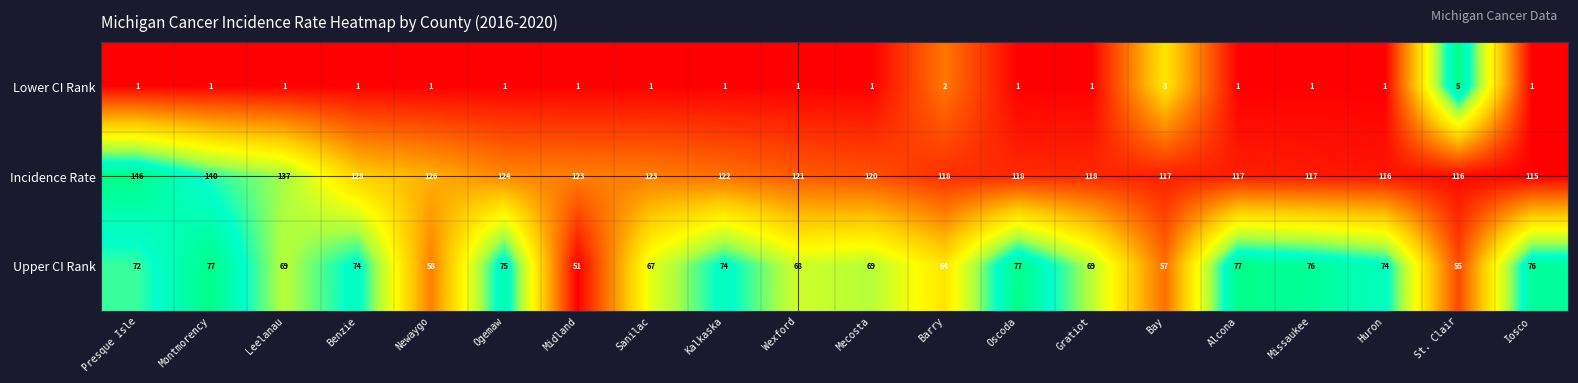

Which series has the widest spread of values?

Incidence Rate